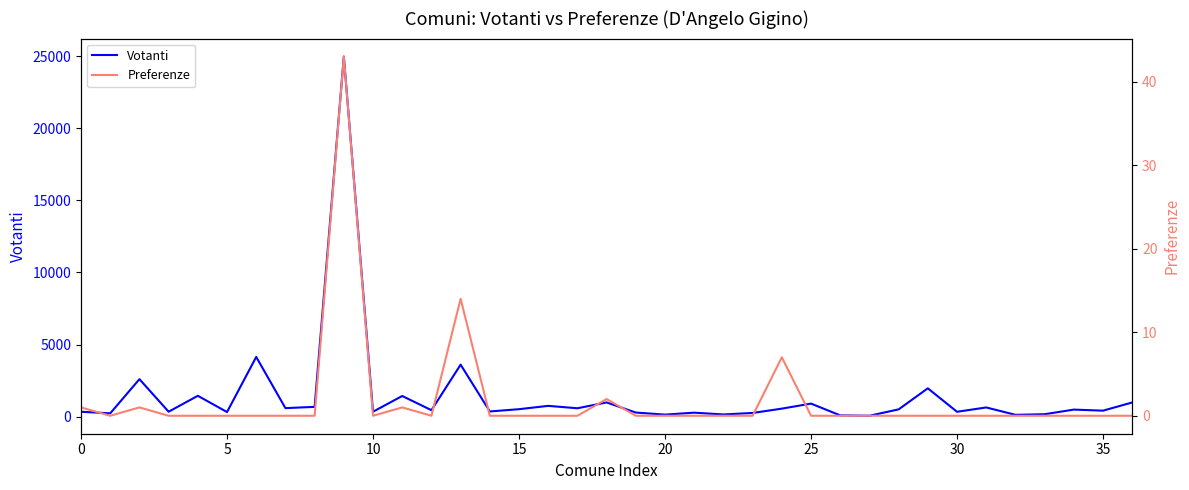

What is the highest value of the Votanti series?

24968